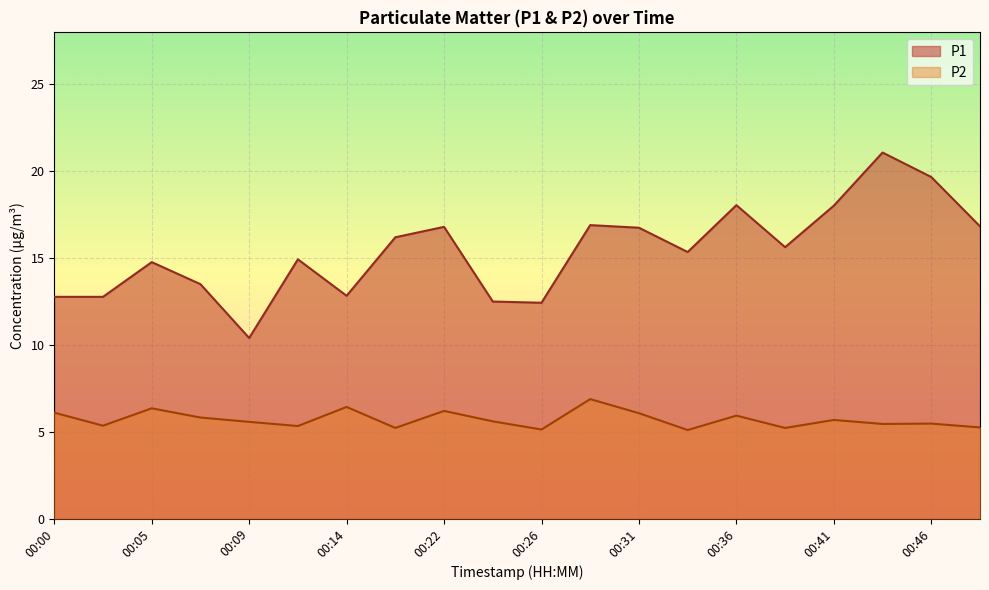

What value does the P2 series have at 00:36?

5.9